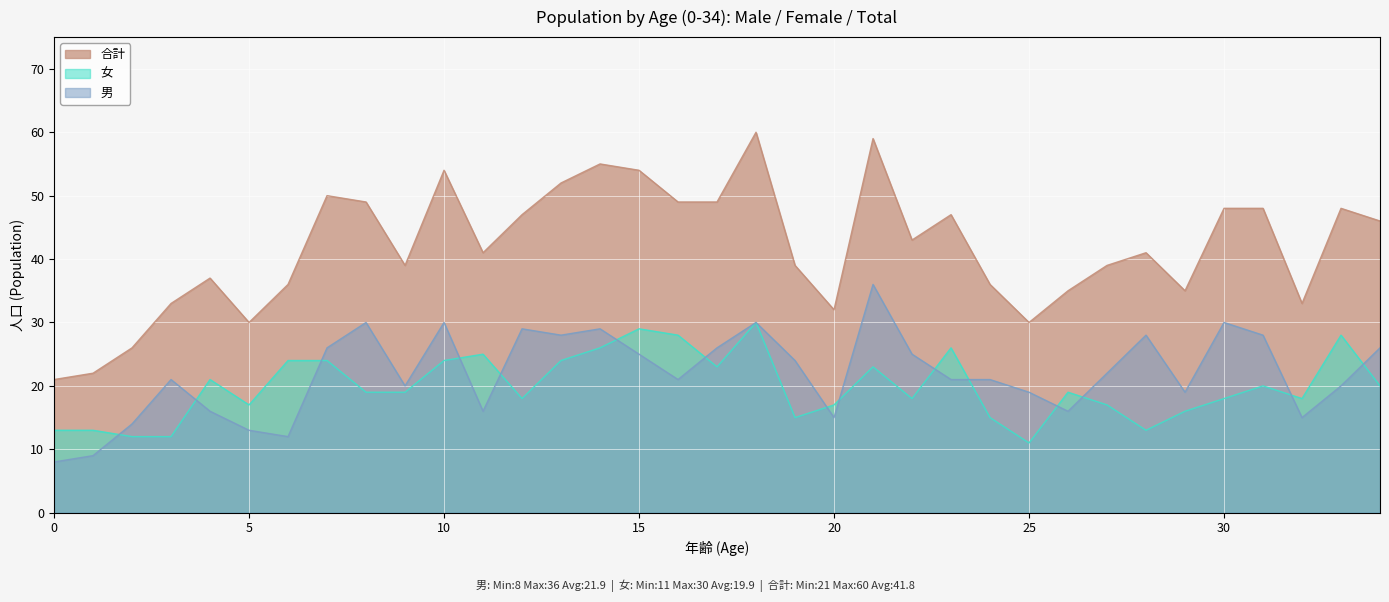

How many data points in 合計 are less than 41?

16